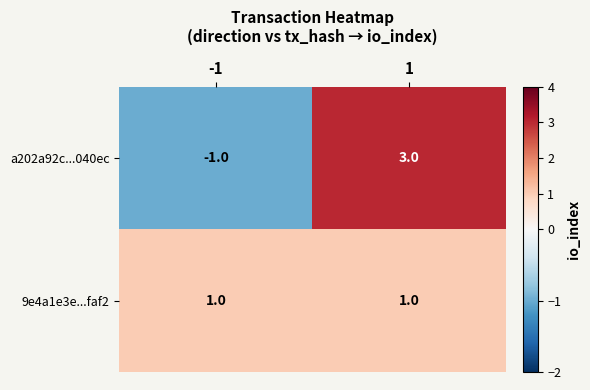

Rank the series at -1 from lowest to highest value.

a202a92c...040ec, 9e4a1e3e...faf2